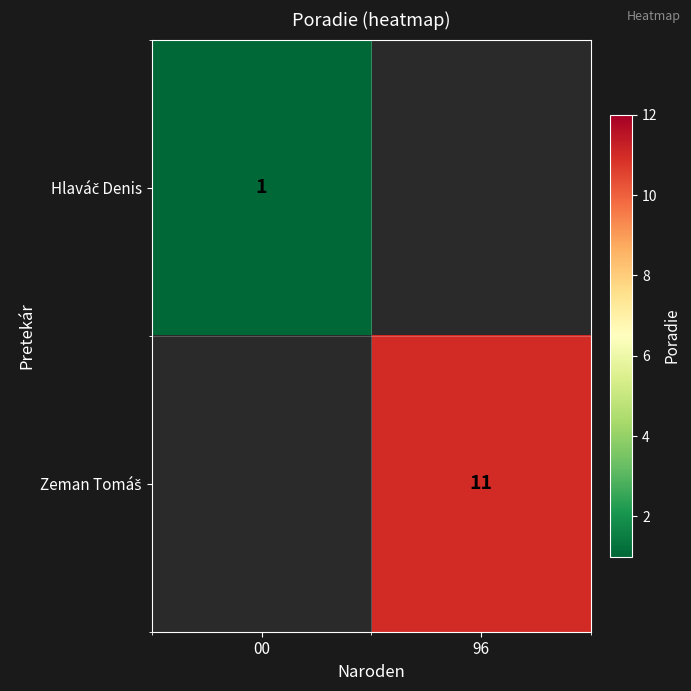

At how many categories does at least one series exceed 7?

1